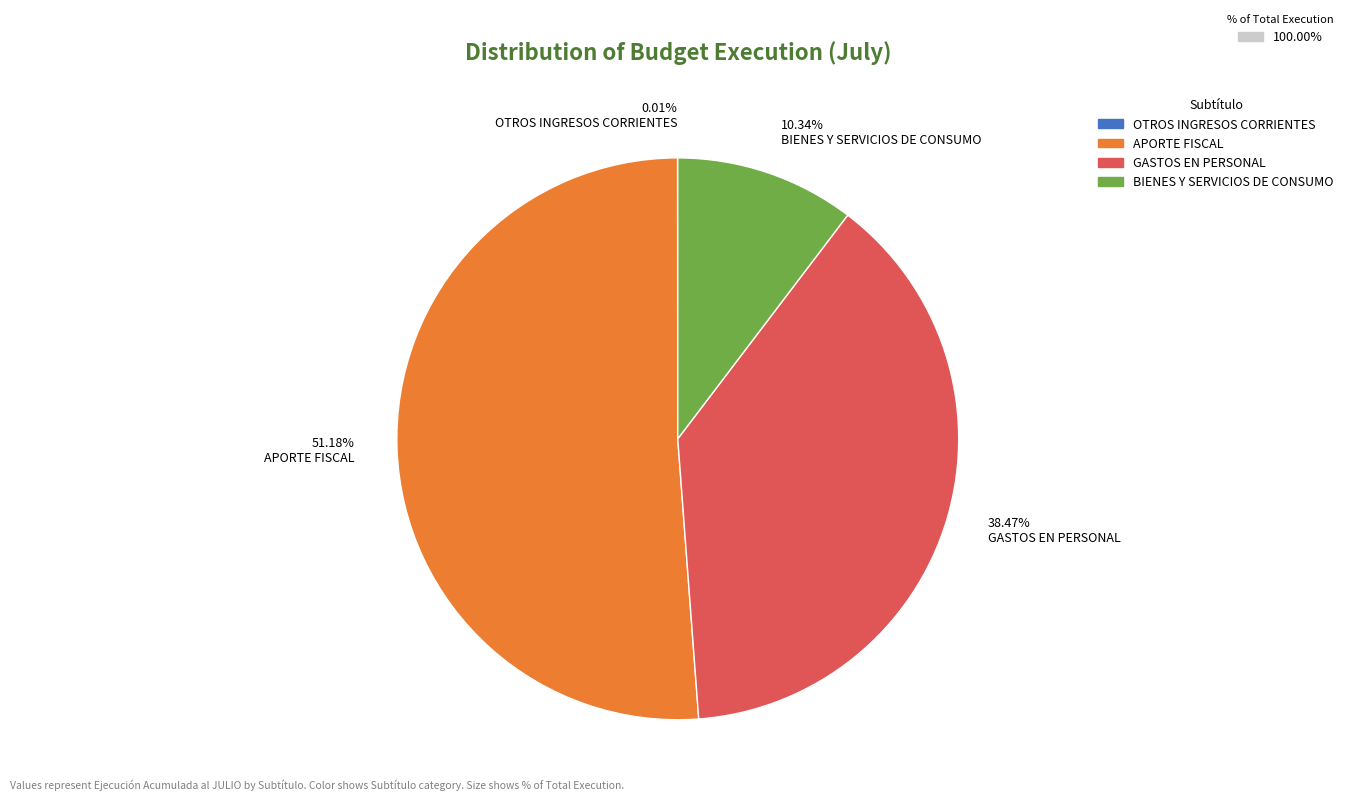

Is there a majority slice in this chart?

Yes